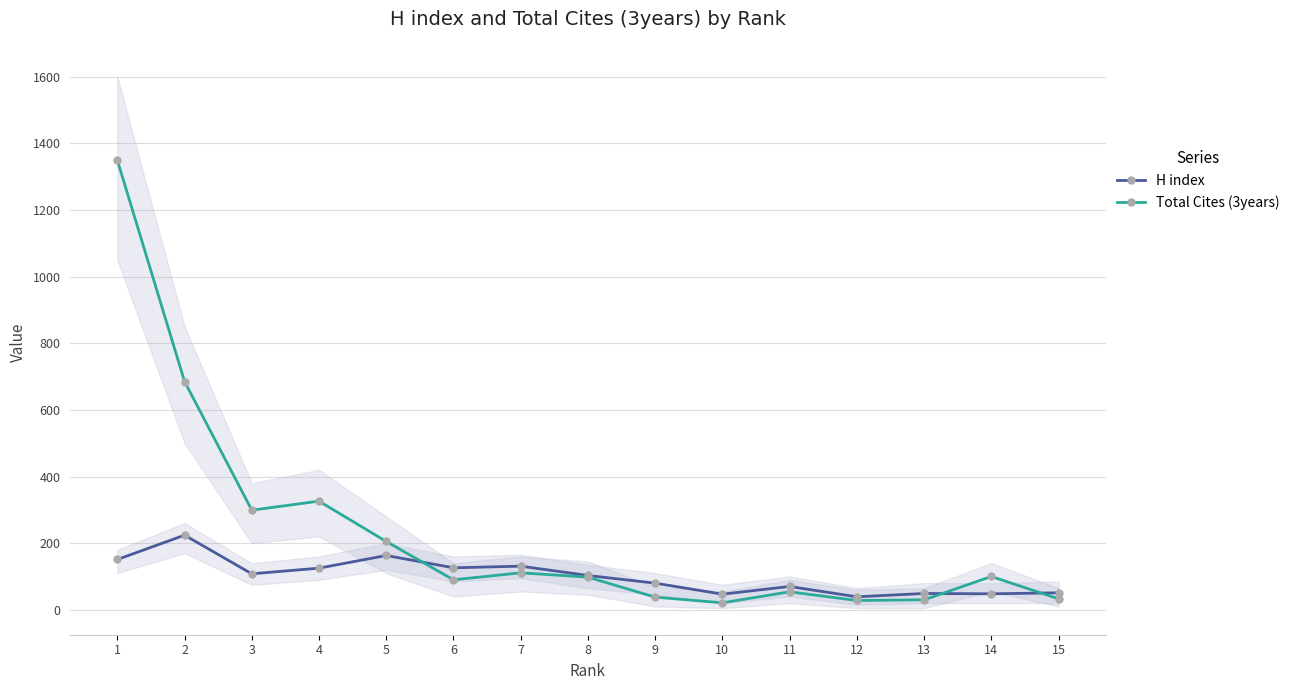

Which series has the largest total across all categories?

Total Cites (3years)